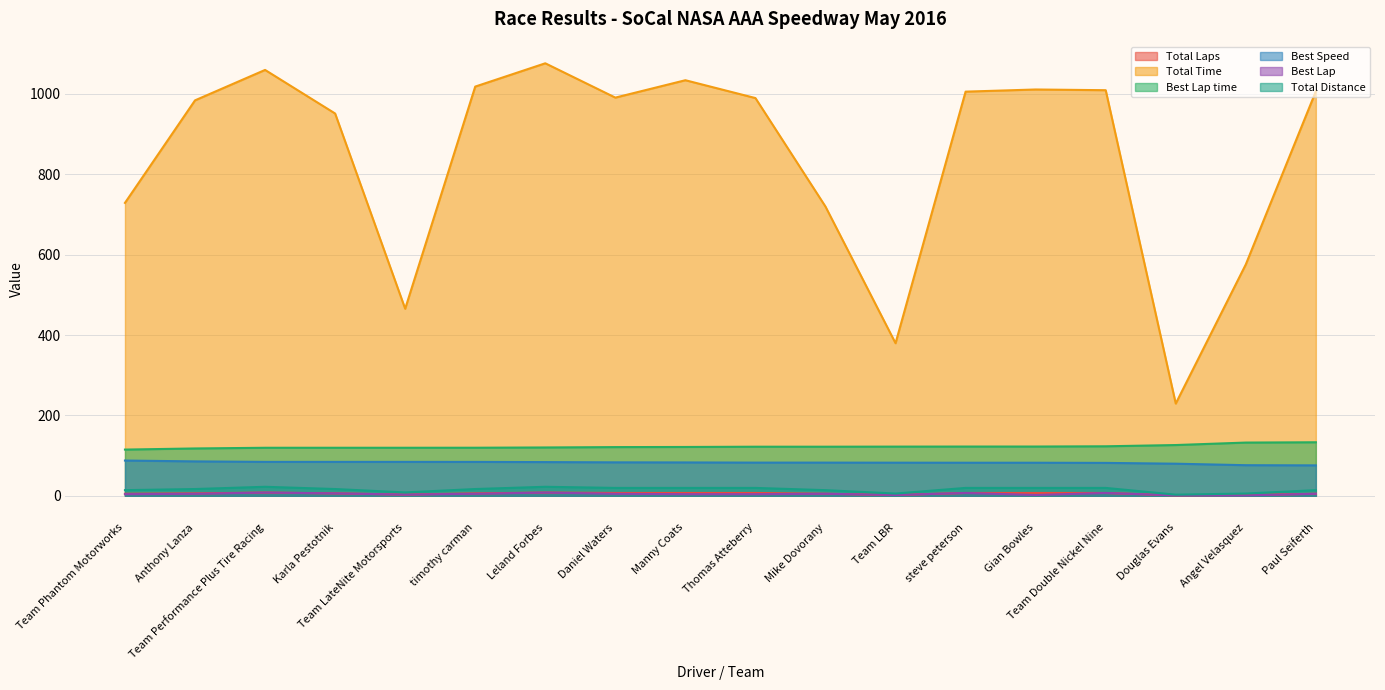

Which series has the largest total across all categories?

Total Time